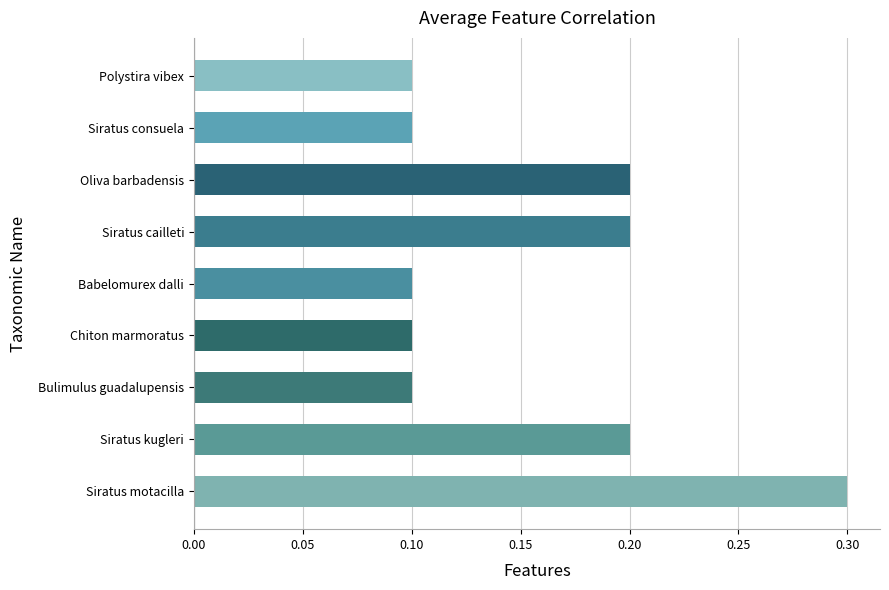

Which label corresponds to the largest value in the chart?

Siratus motacilla